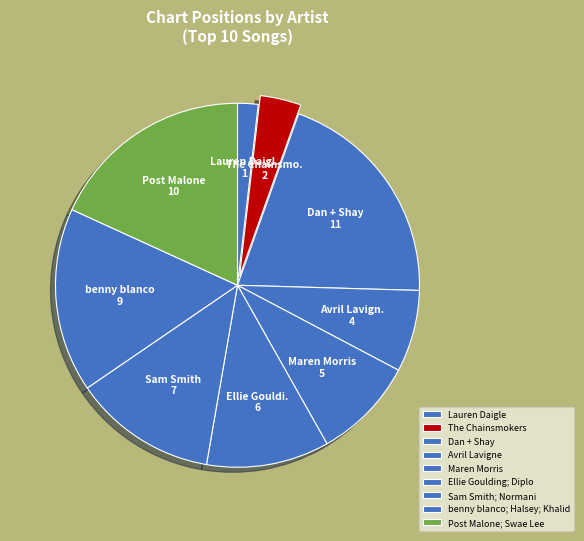

To the nearest percent, what percentage of the pie is Lauren Daigle?

2%